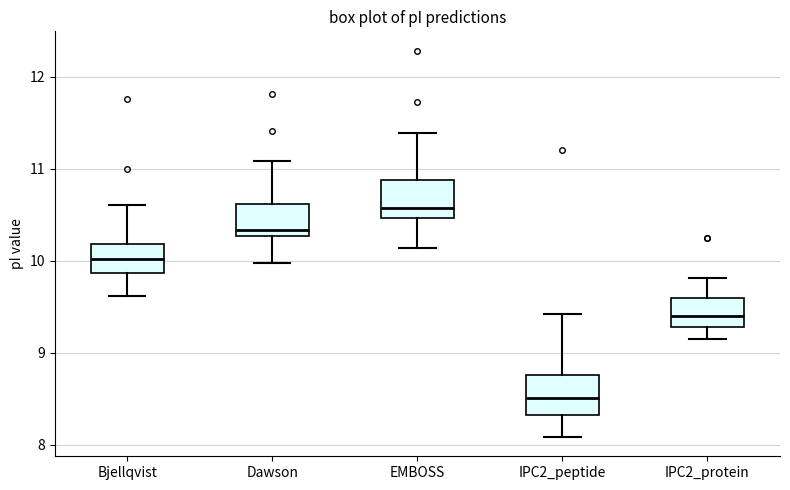

Reading left to right, transcribe this box plot: for each box, give where its median line is, the range the box spans, and where its two whiskers end, as read against the y-axis. The values are not printed on the chart, so give them approximately, as read against the axis.

Bjellqvist: median 10.0, box 9.9 to 10.2, whiskers 9.6 to 10.6
Dawson: median 10.3 (just above the box's lower edge), box 10.3 to 10.6, whiskers 10.0 to 11.1
EMBOSS: median 10.6, box 10.5 to 10.9, whiskers 10.1 to 11.4
IPC2_peptide: median 8.5, box 8.3 to 8.8, whiskers 8.1 to 9.4
IPC2_protein: median 9.4, box 9.3 to 9.6, whiskers 9.2 to 9.8